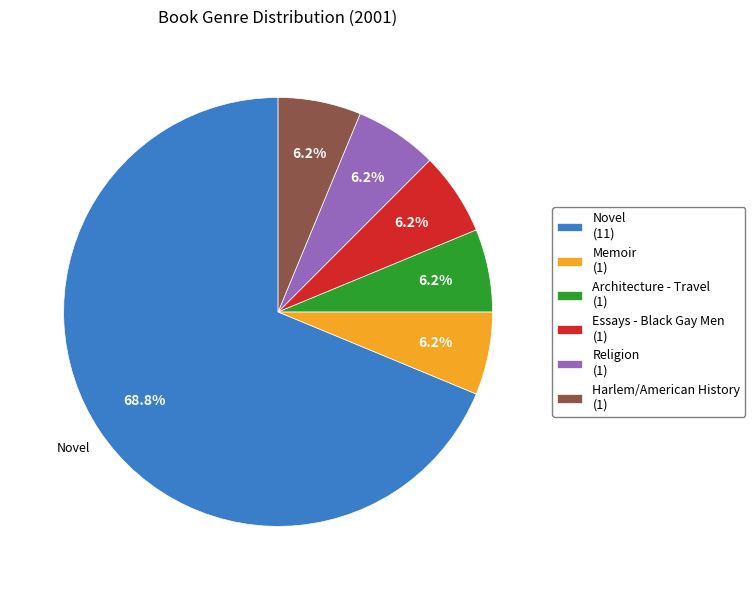

Does any single category account for the majority?

Yes